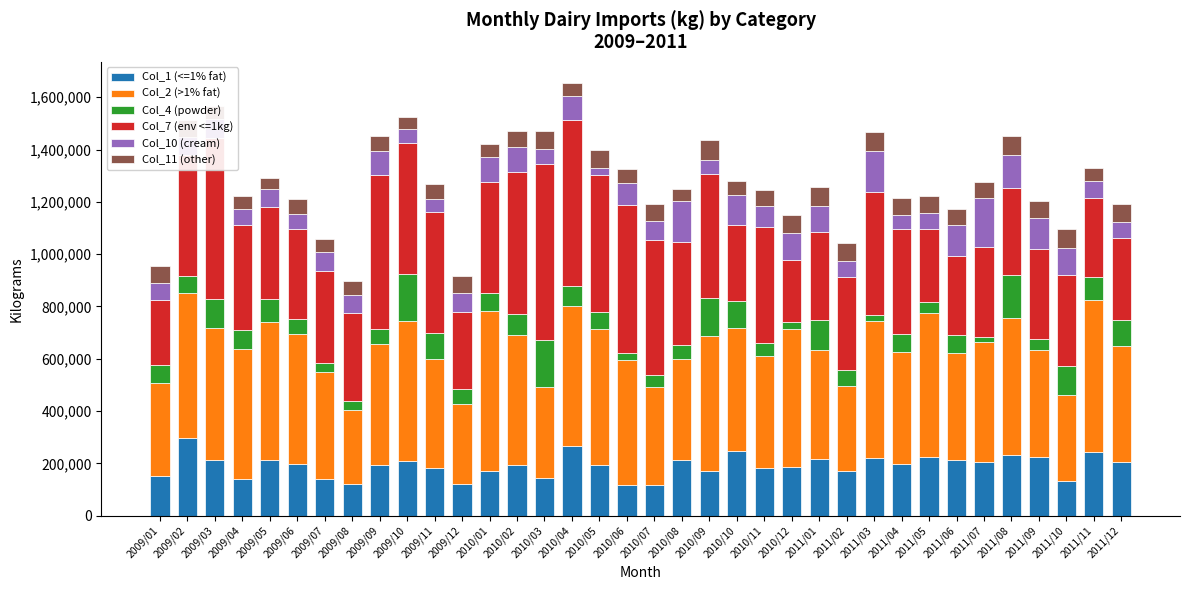

What is the minimum value for Col_1 (<=1% fat)?

116171.7